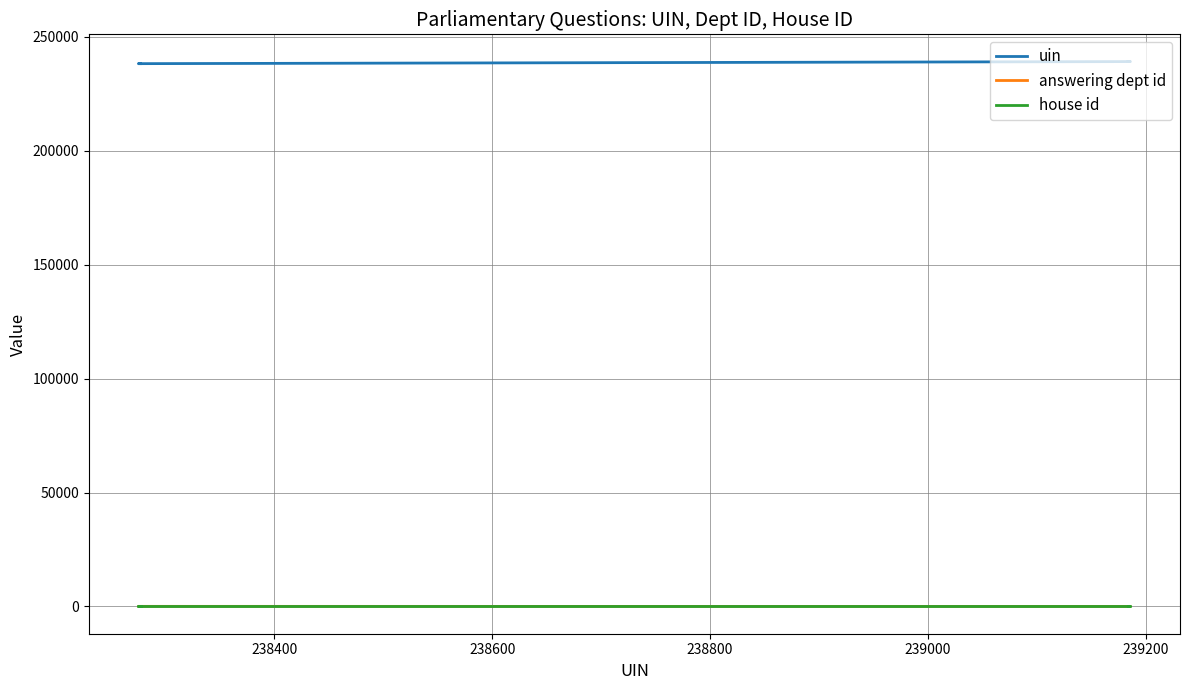

Is the value of uin at 238600 greater than the value of house id at 238600?

Yes